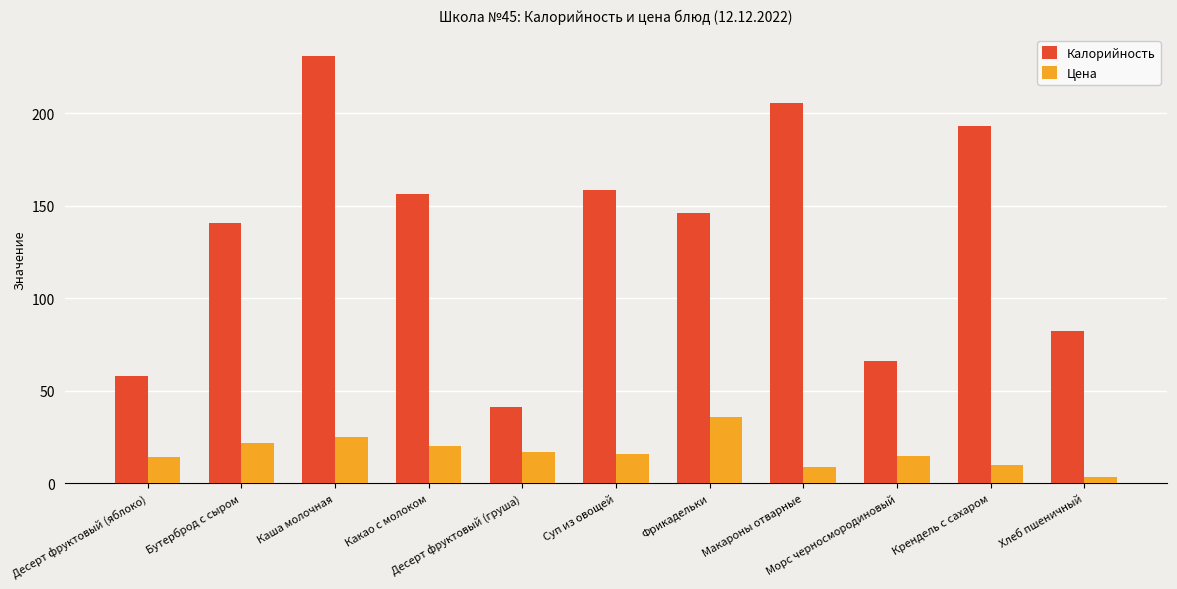

Count the number of categories in the chart.

11